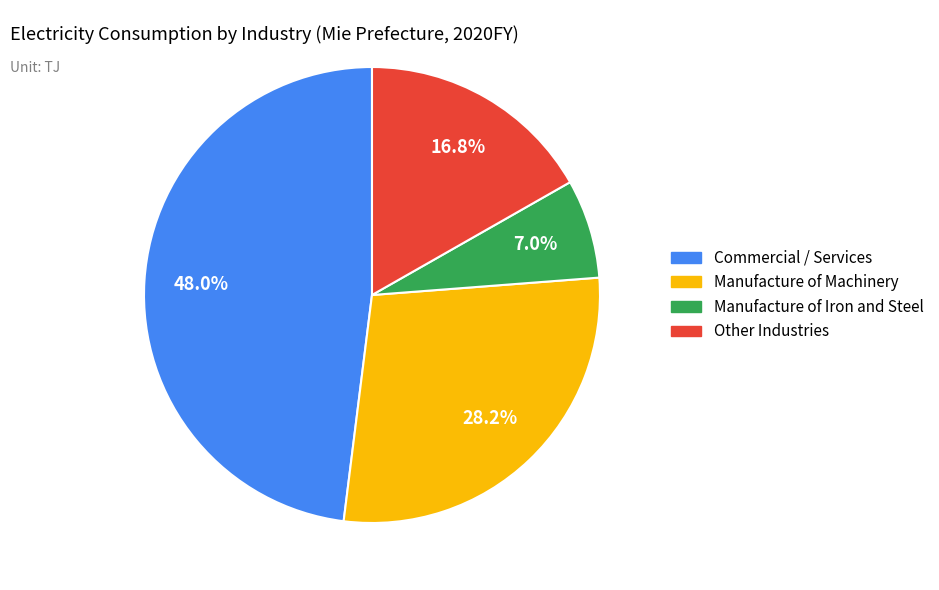

Is there a majority slice in this chart?

No